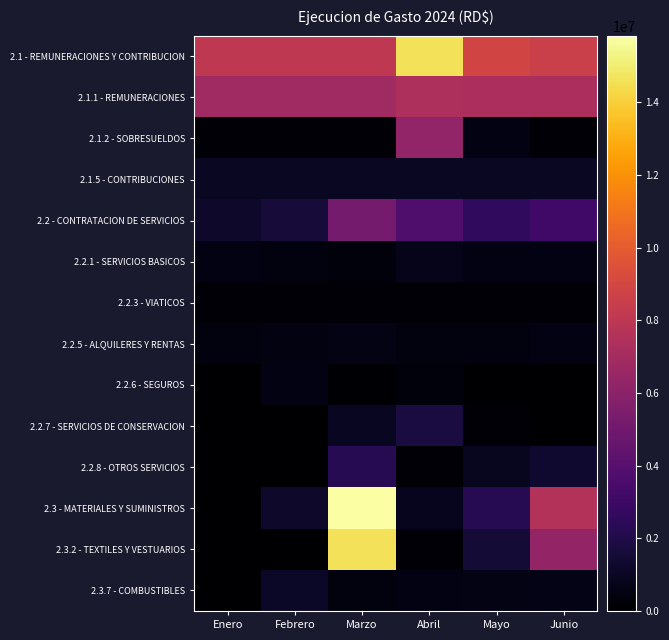

Count the number of data series in this chart.

14